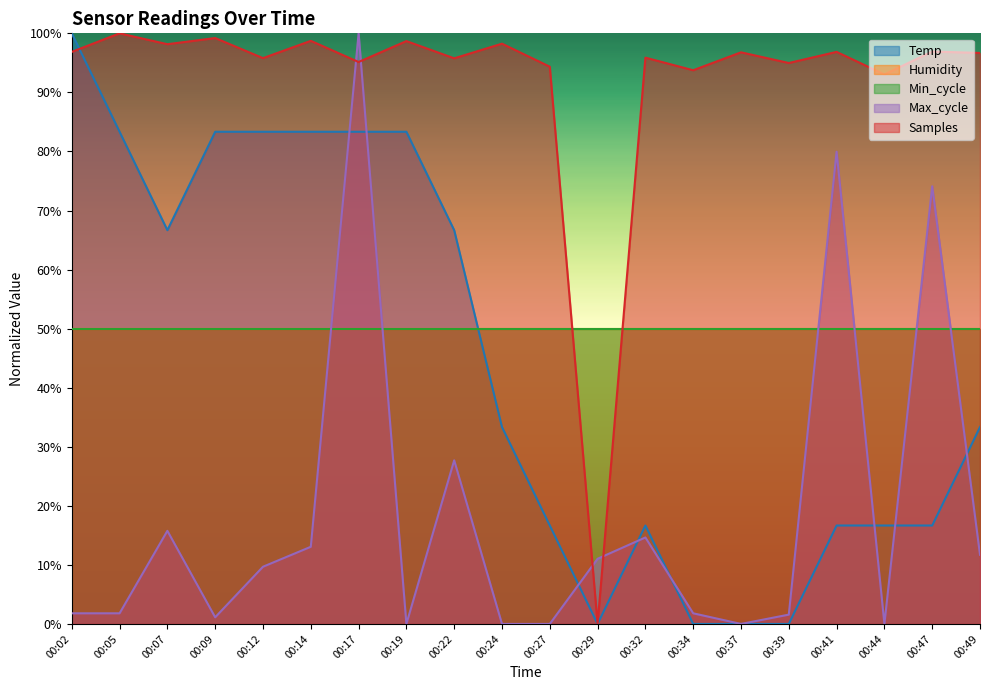

What is the maximum value for Max_cycle?

100.0